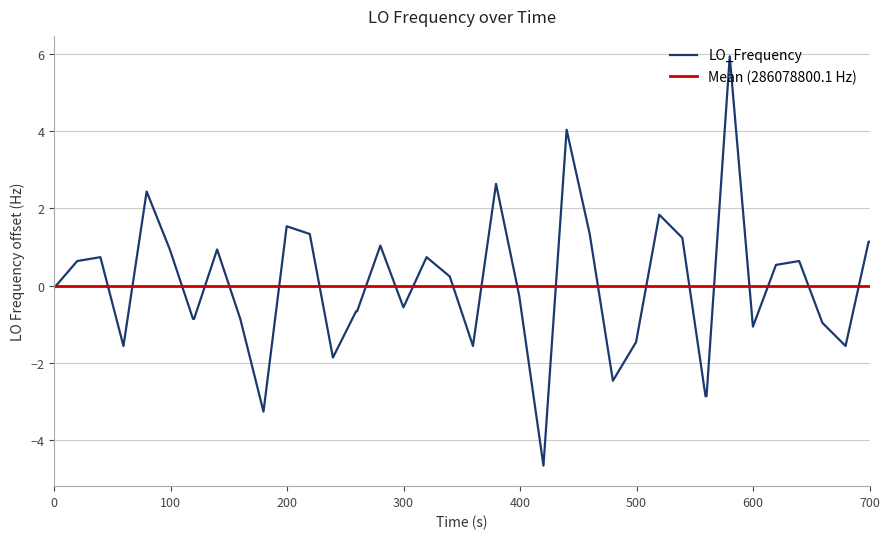

What is the highest value of the LO_Frequency series?

5.9